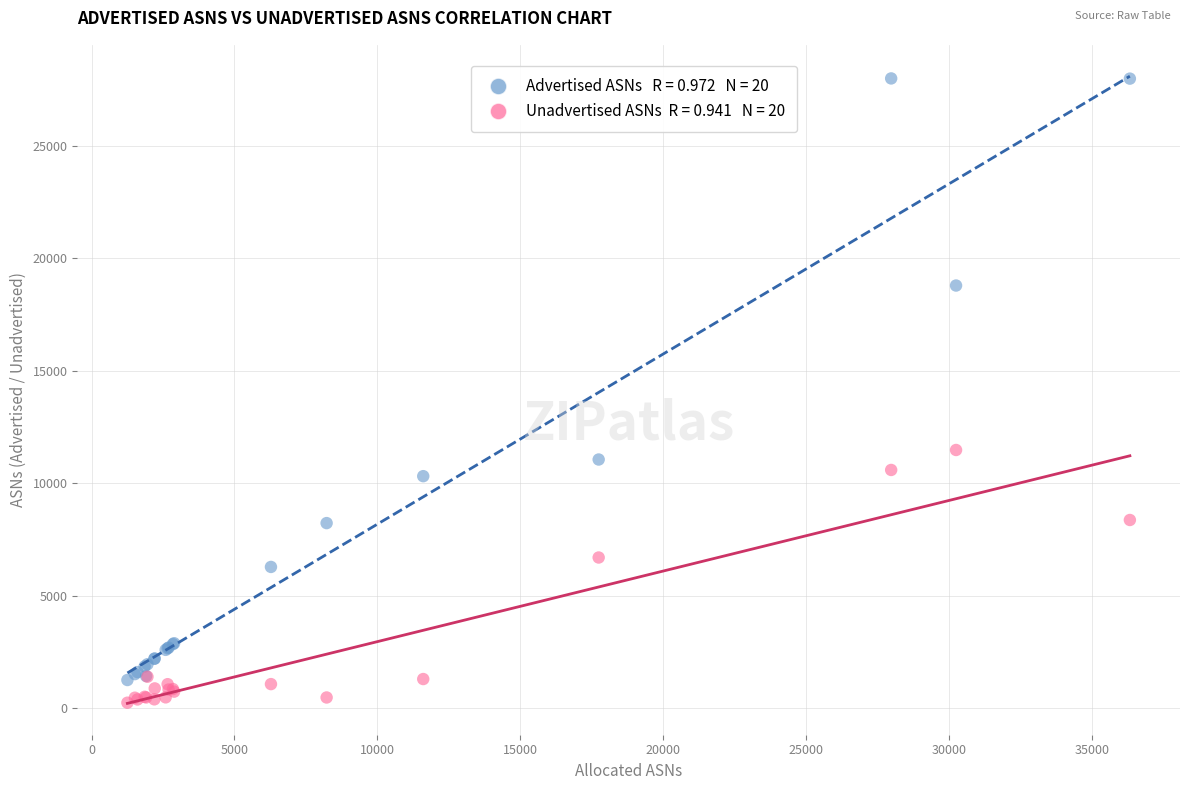

Across all series, what Y value is closest to 14113?

11473